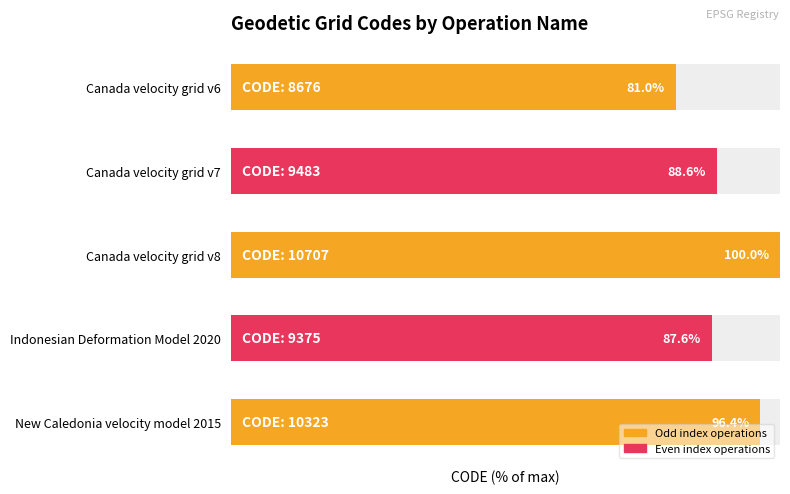

Where is the data nearest to the value 90?

Canada velocity grid v7